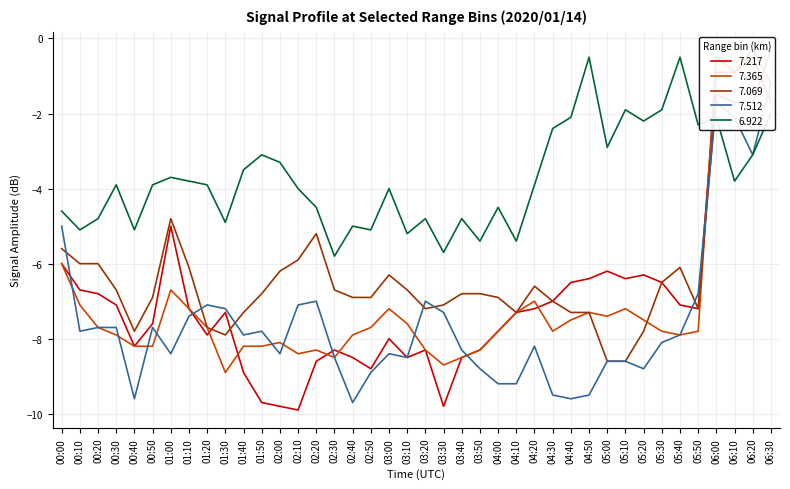

What is the minimum value for 6.922?

-5.8